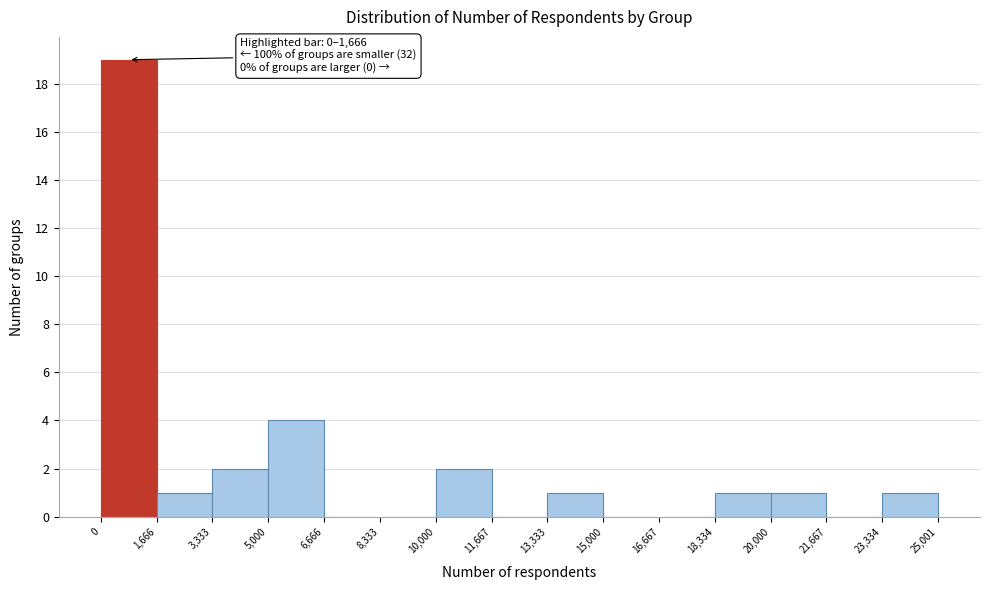

Over which range of the x-axis is the bar tallest?

0 to 1,666